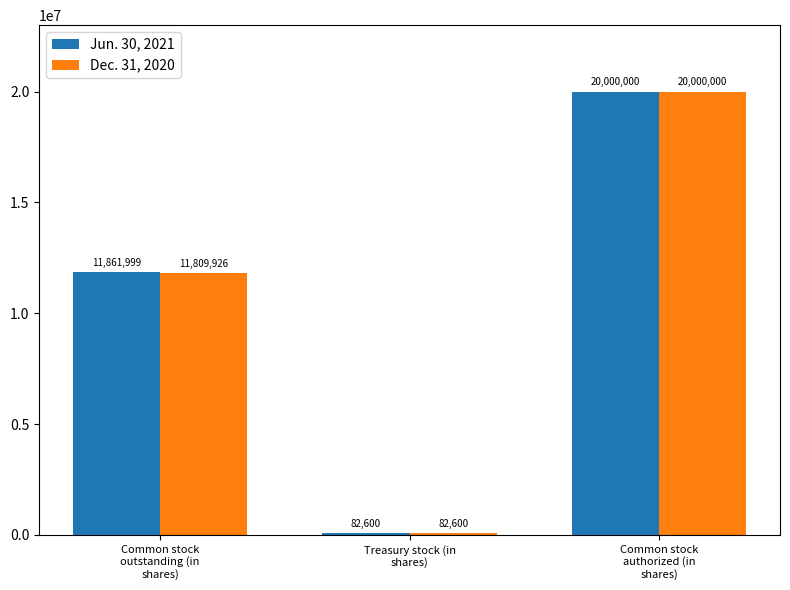

What is the value of the Jun. 30, 2021 bar at the 1st from the left?

11861999